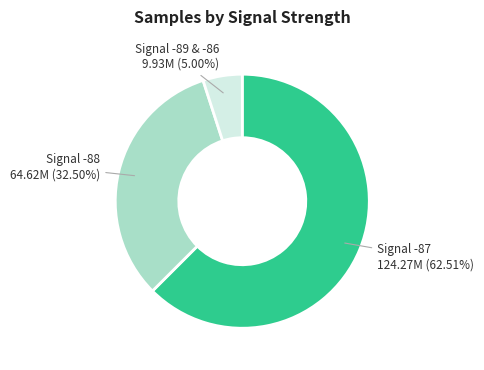

Is there a majority slice in this chart?

Yes